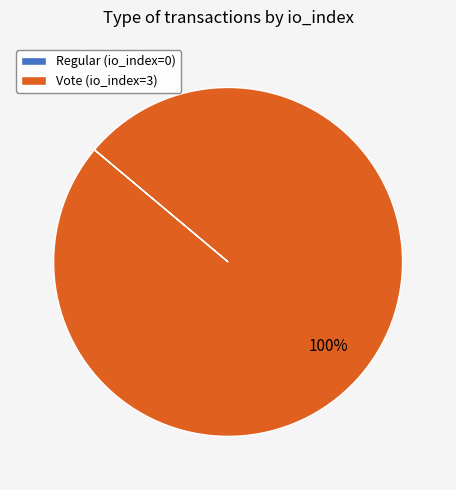

The Vote slice represents 100% of the pie. True or false?

True